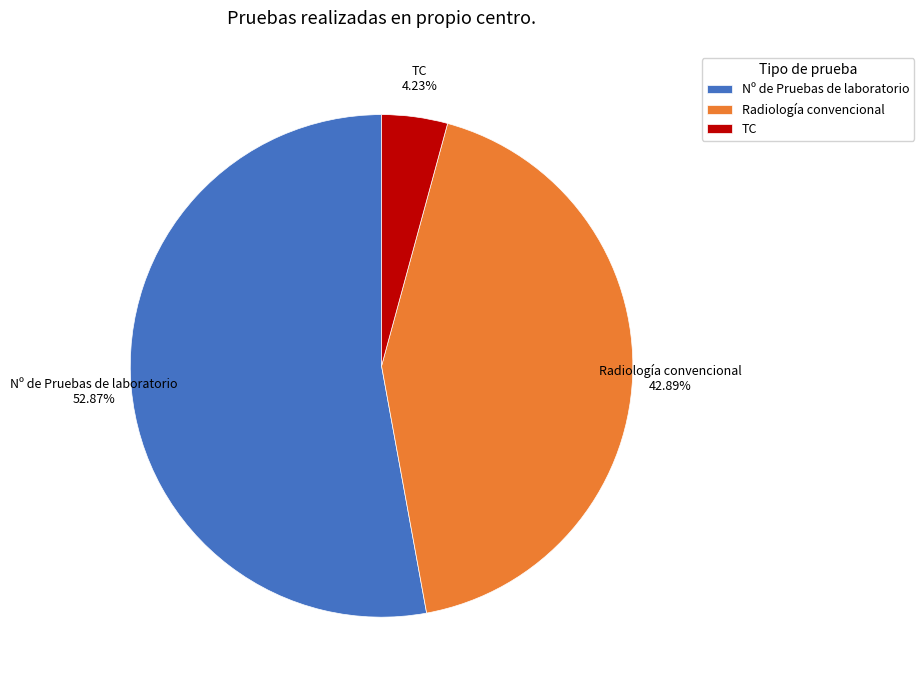

How many slices are in this pie chart?

3